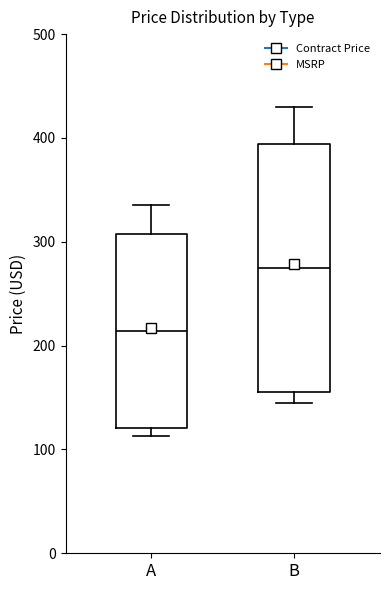

Reading left to right, transcribe this box plot: for each box, give where its median line is, the range the box spans, and where its two whiskers end, as read against the y-axis. The values are not printed on the chart, so give them approximately, as read against the axis.

A: median 210, box 120 to 310, whiskers 110 to 340
B: median 280, box 150 to 390, whiskers 140 to 430